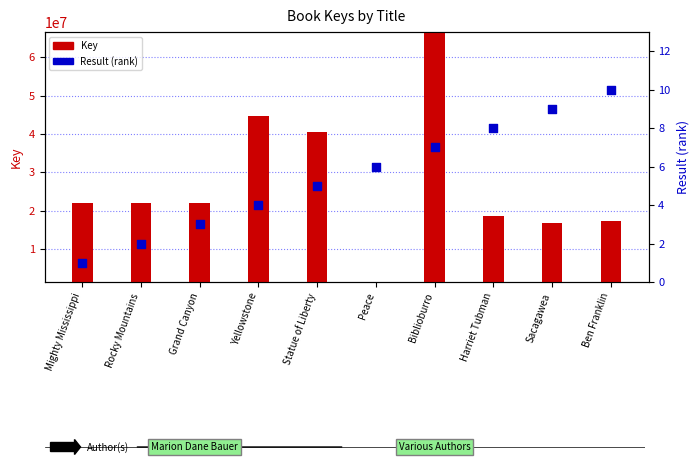

What are all the series names shown in the legend?

Key, Result